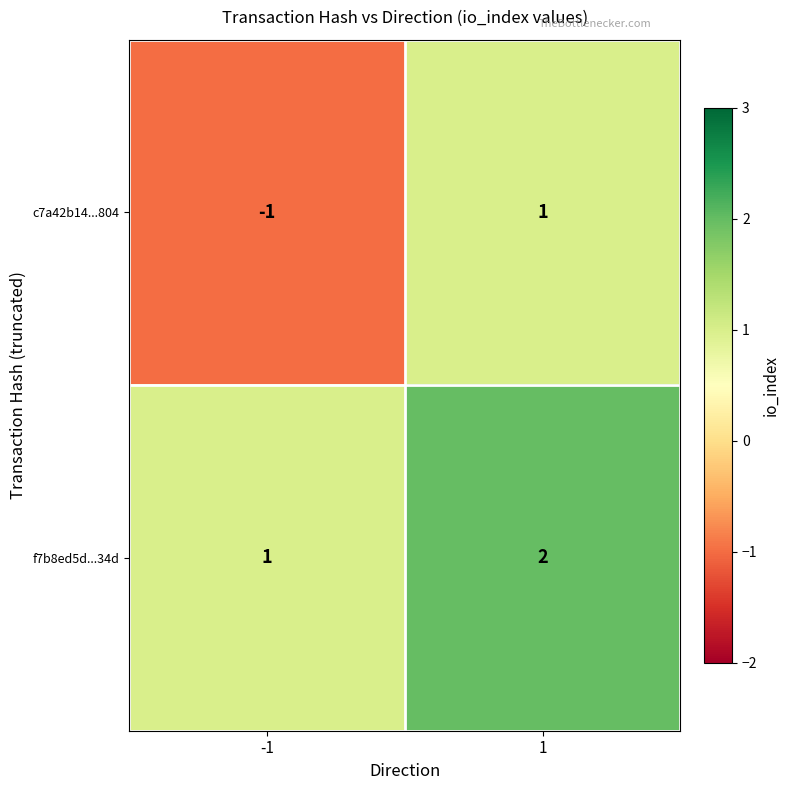

Rank the categories by c7a42b14...804 value from highest to lowest.

1, -1